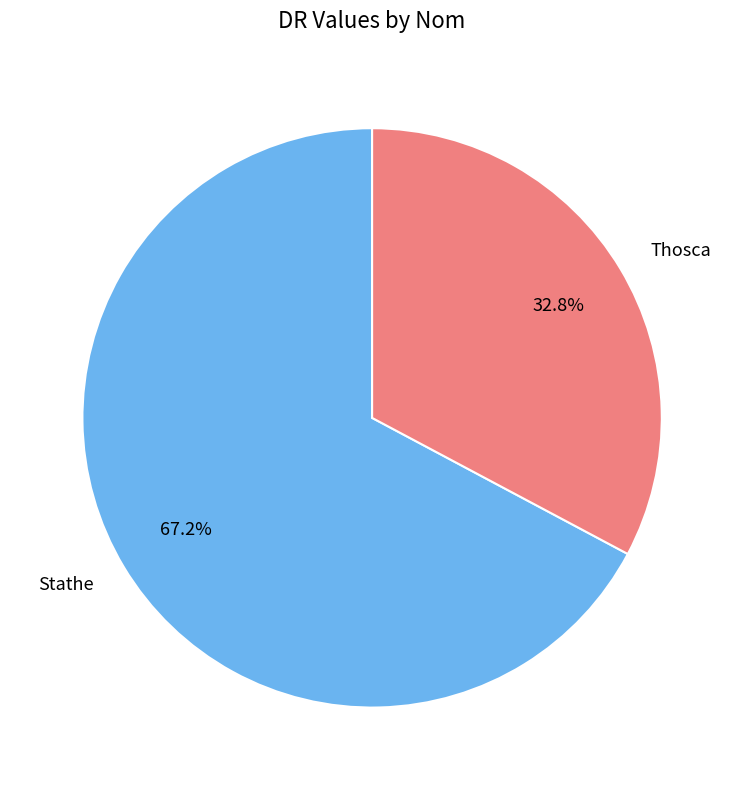

To the nearest percent, what is the average slice percentage?

50%